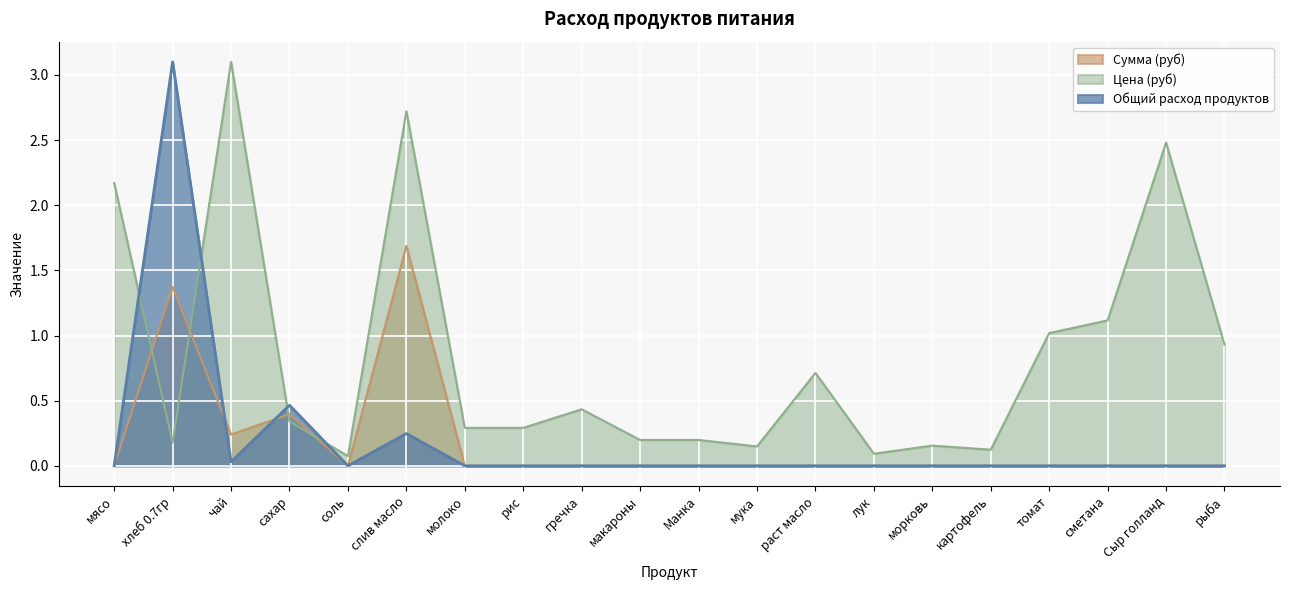

At which category does the chart reach its peak across all series?

хлеб 0.7гр